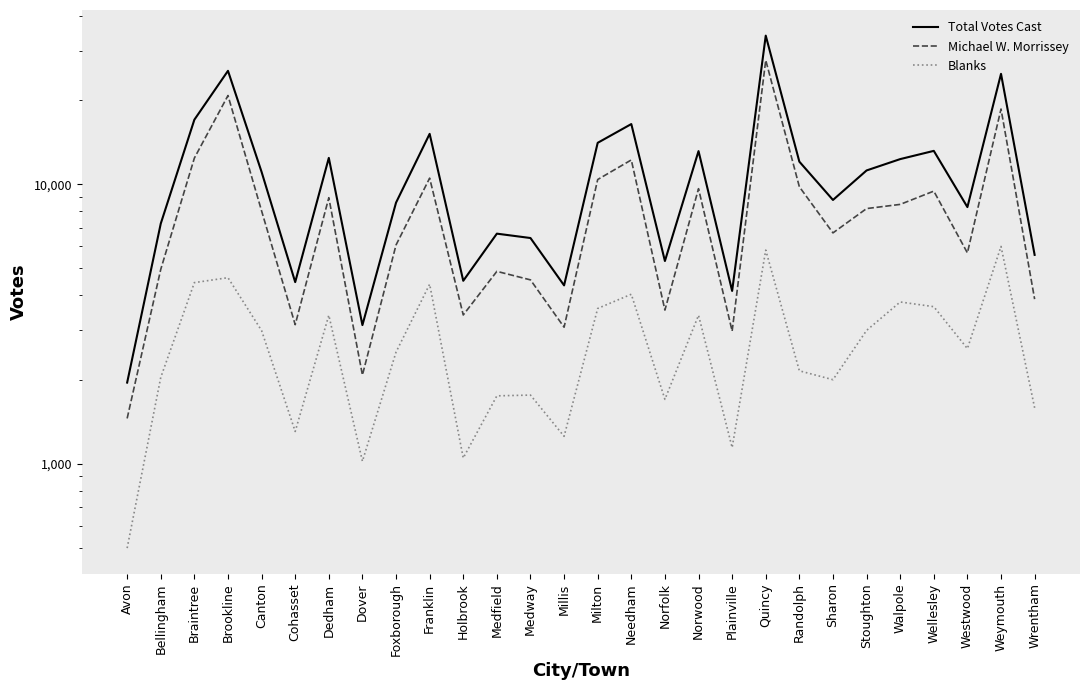

Reading left to right, what are all the values shown in this chart?

Total Votes Cast: 1950	7236	17047	25507	11078	4466	12439	3133	8601	15167	4515	6660	6424	4347	14087	16445	5315	13155	4152	34099	12059	8793	11216	12316	13182	8291	24881	5591
Michael W. Morrissey: 1451	4963	12422	20805	8034	3144	8958	2075	6065	10528	3406	4880	4549	3079	10407	12231	3546	9651	2982	27841	9803	6702	8190	8477	9458	5683	18617	3881
Blanks: 498	2035	4447	4632	2994	1303	3398	1019	2507	4389	1047	1748	1759	1252	3594	4040	1698	3398	1141	5815	2149	1997	2998	3791	3647	2581	5994	1584